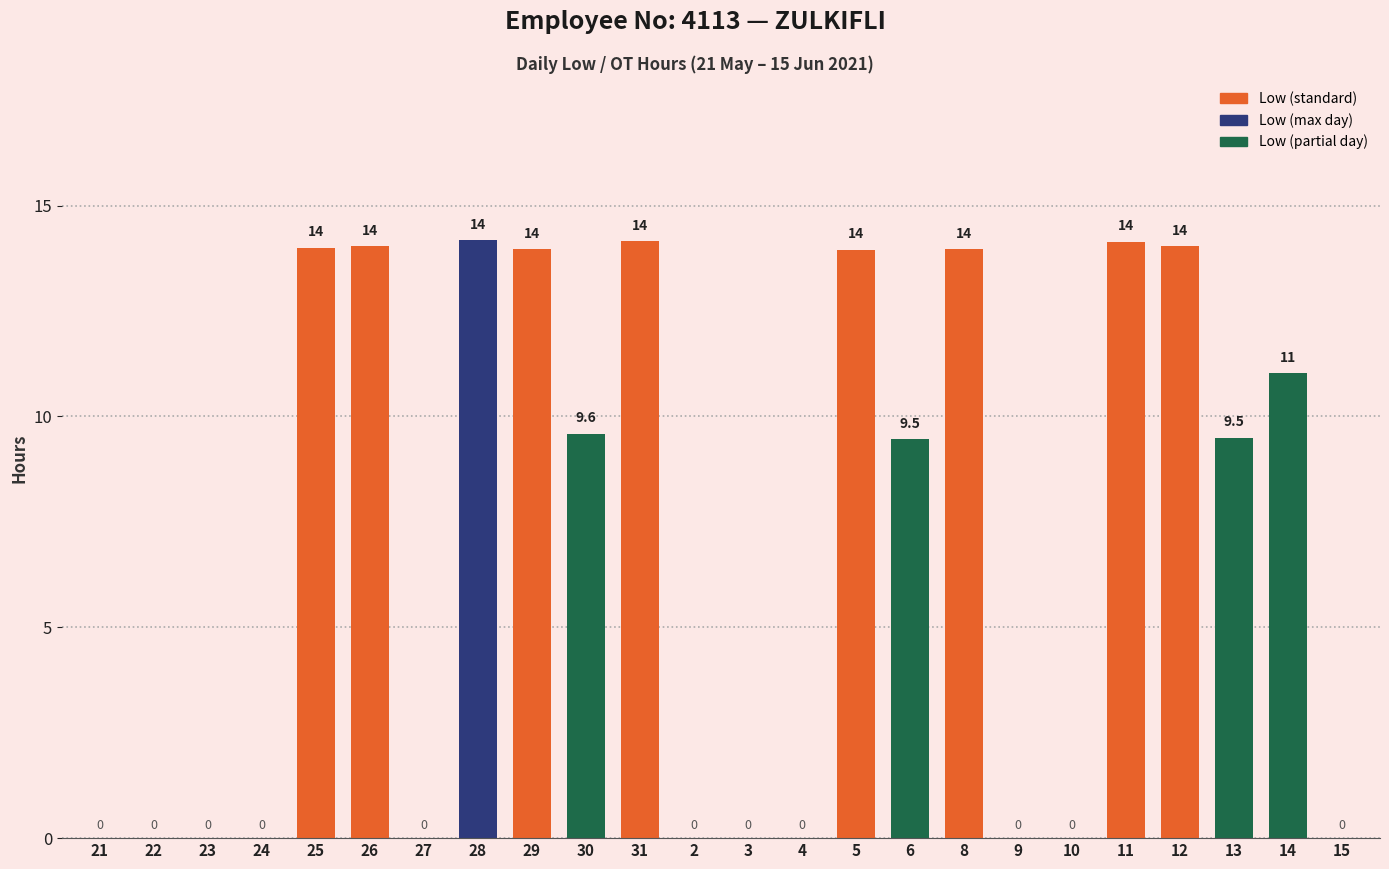

Is it true that the value at 2 is 8.0?

False